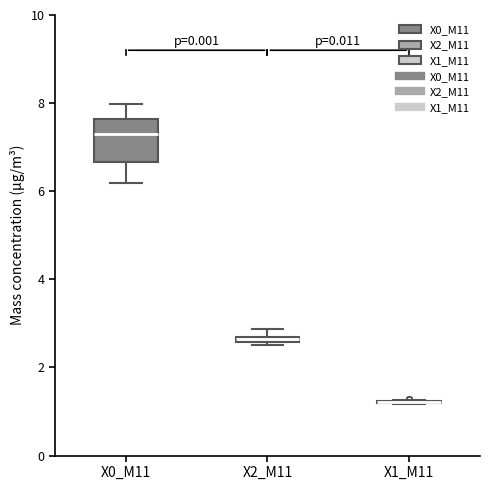

Where does the lower whisker of the box for X0_M11 end on the y-axis? The values are not printed on the chart, so give them approximately, as read against the axis.

6.2